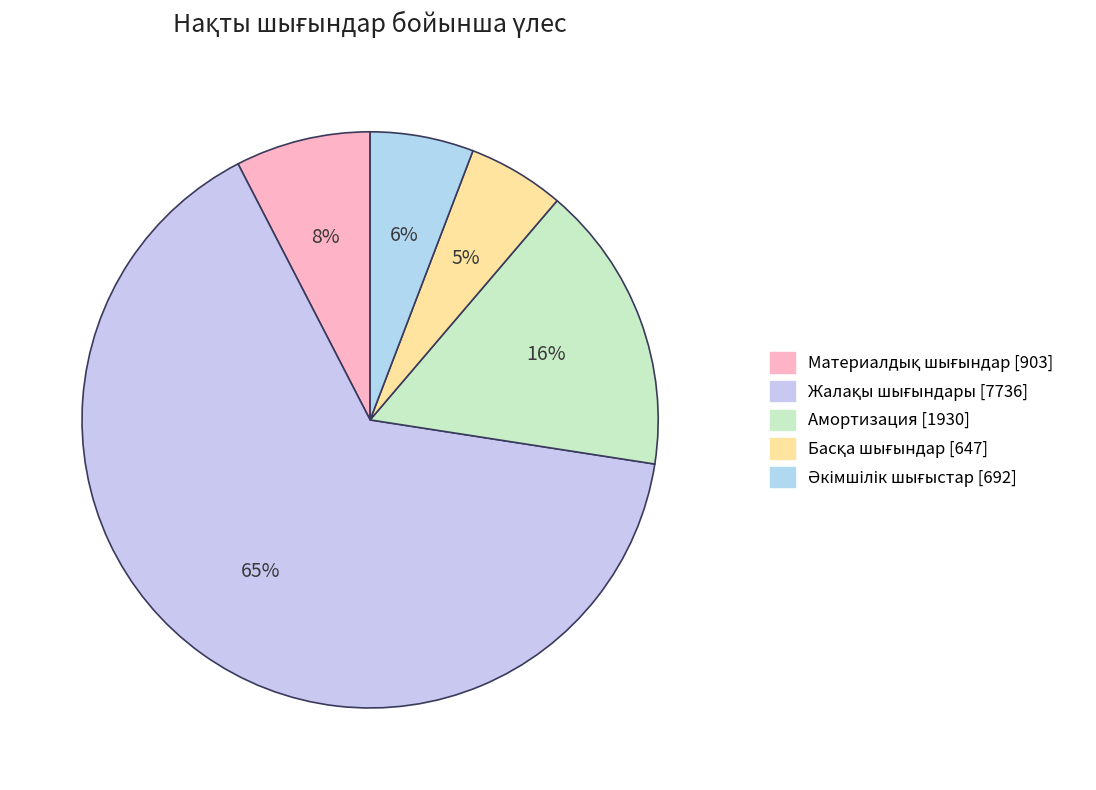

How many segments does this pie chart have?

5